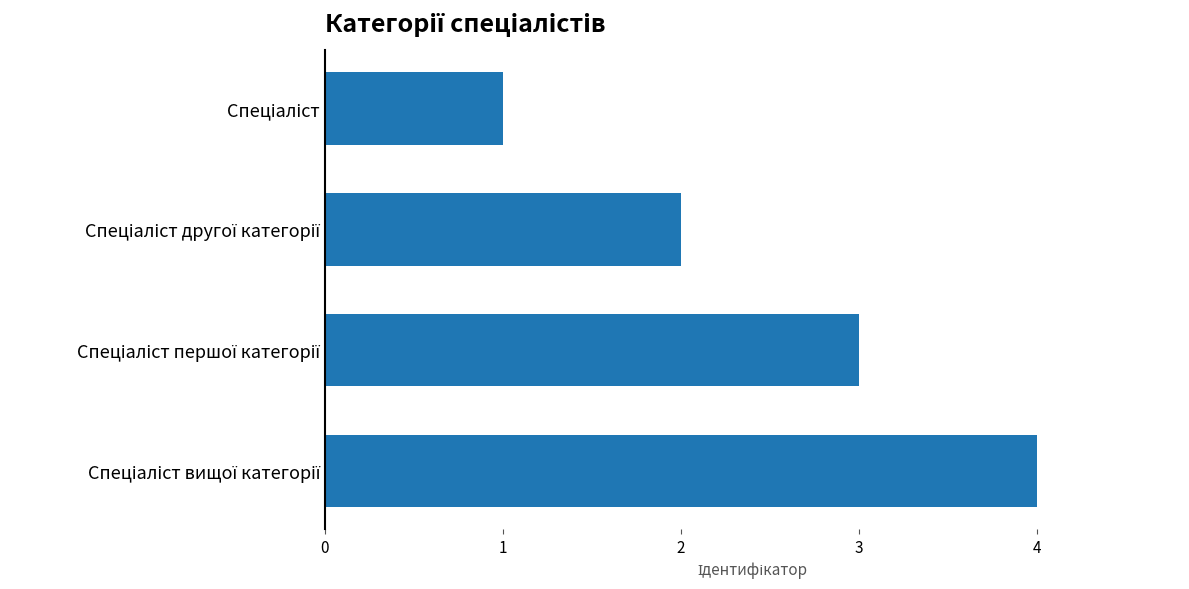

What is the difference between the maximum and minimum values?

3